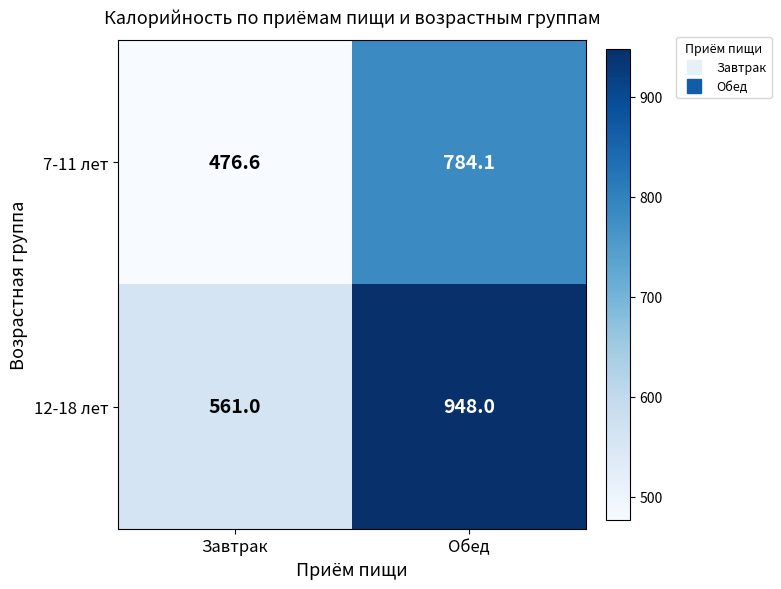

At which category does the chart reach its minimum across all series?

Завтрак